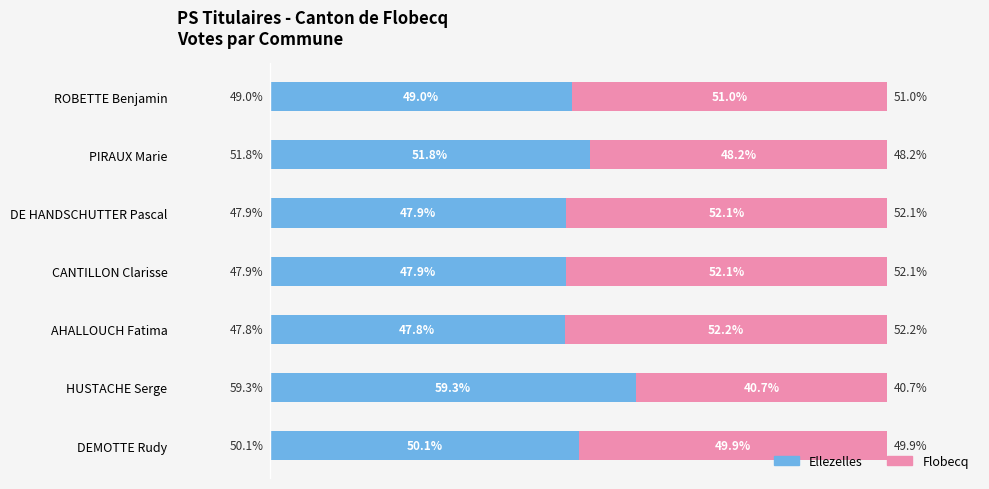

At which label does Ellezelles reach its minimum?

AHALLOUCH Fatima